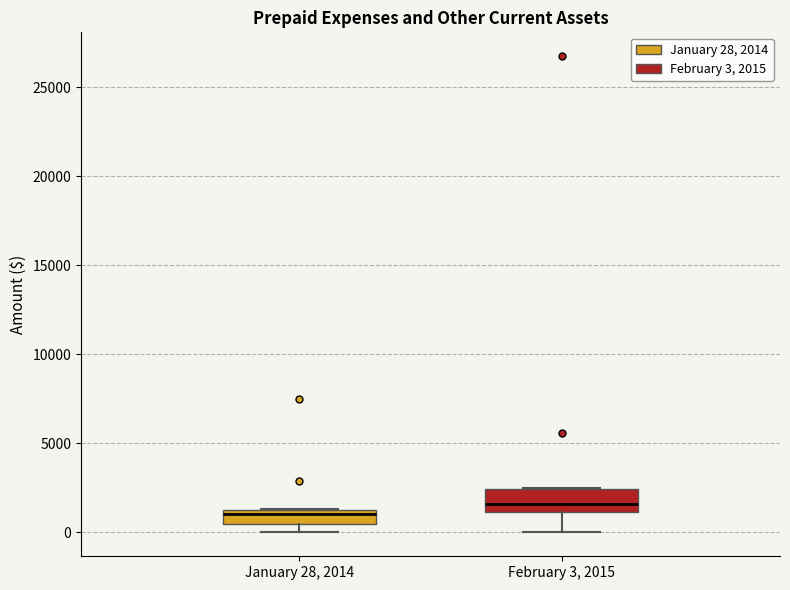

Where does the median line of the box for January 28, 2014 sit on the y-axis? The values are not printed on the chart, so give them approximately, as read against the axis.

1000